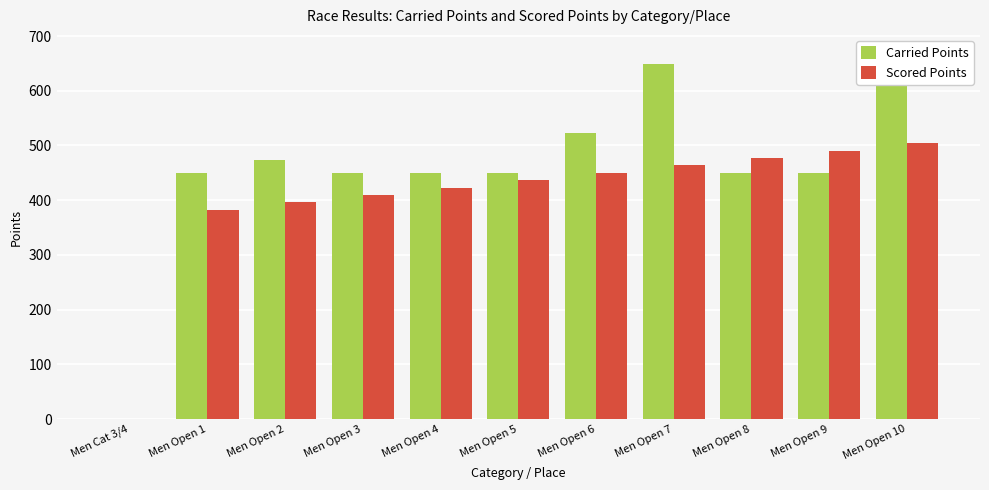

Where is Carried Points nearest to the value 334?

Men Open 1